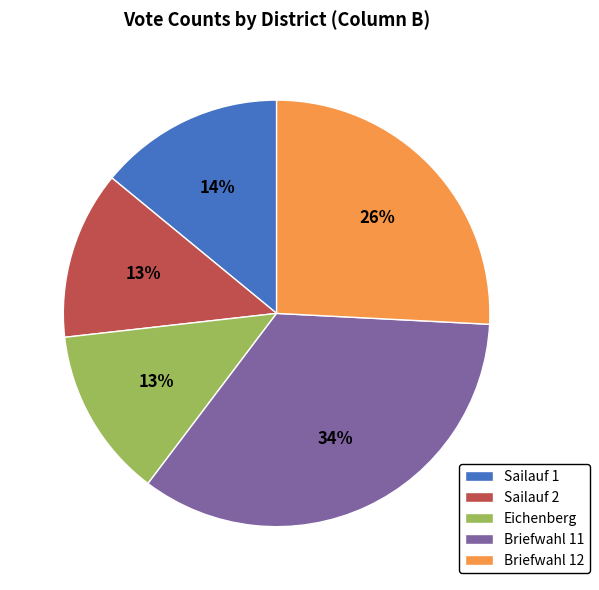

What is the largest slice in the pie chart?

Briefwahl 11